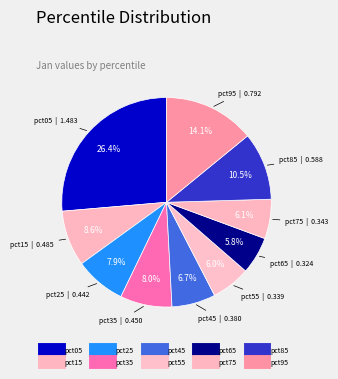

True or false: pct05 accounts for 40% of the total.

False